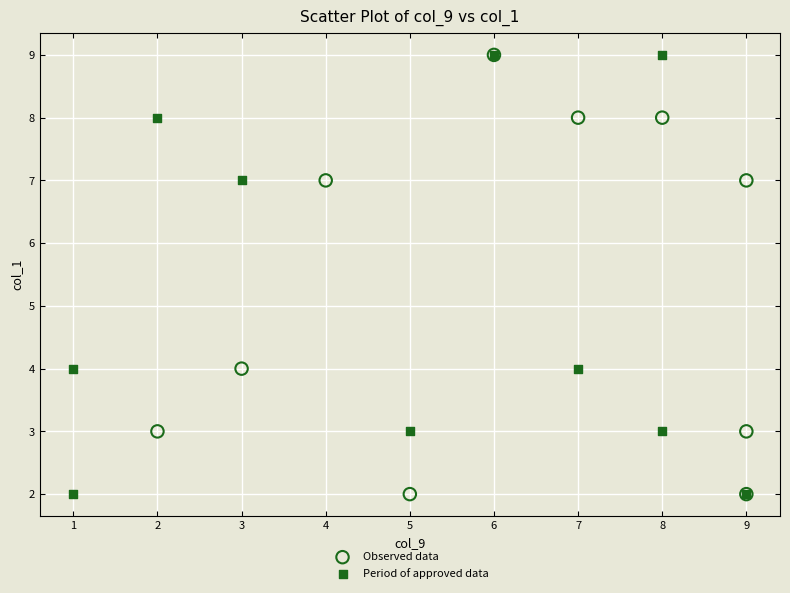

What are all the series names shown in the legend?

Observed data, Period of approved data